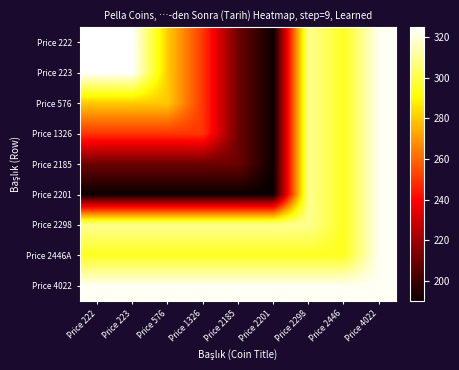

Which series has the largest total across all categories?

Price 4022